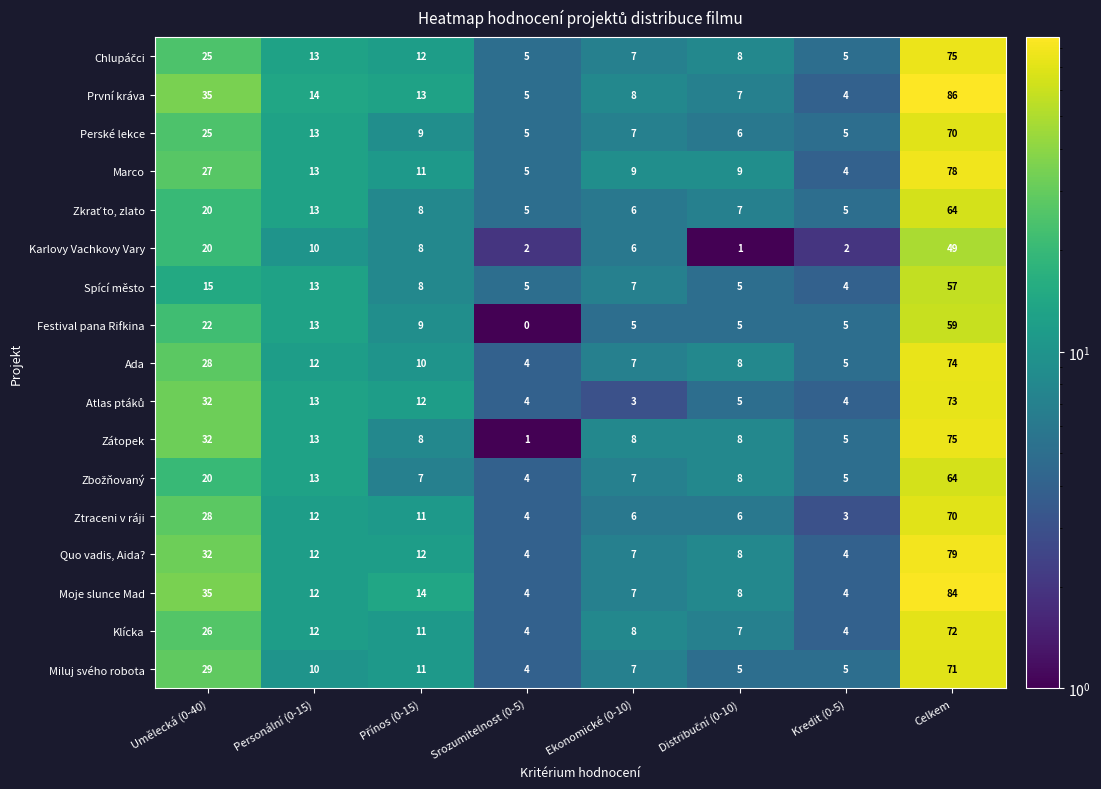

What is the spread (max minus min) of values at Ekonomické (0-10)?

6